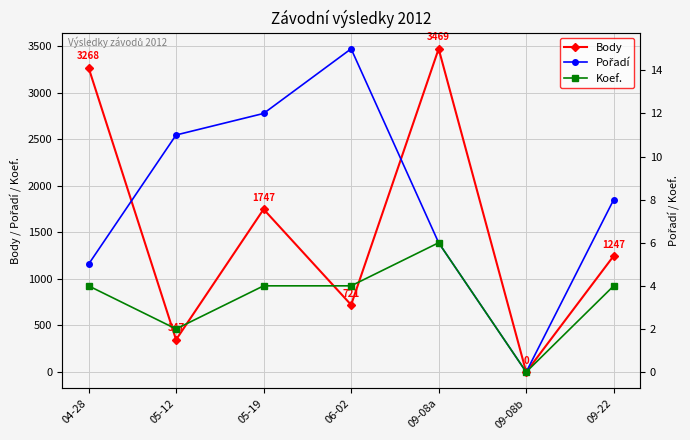

Is it true that Body equals 385 at 06-02?

False